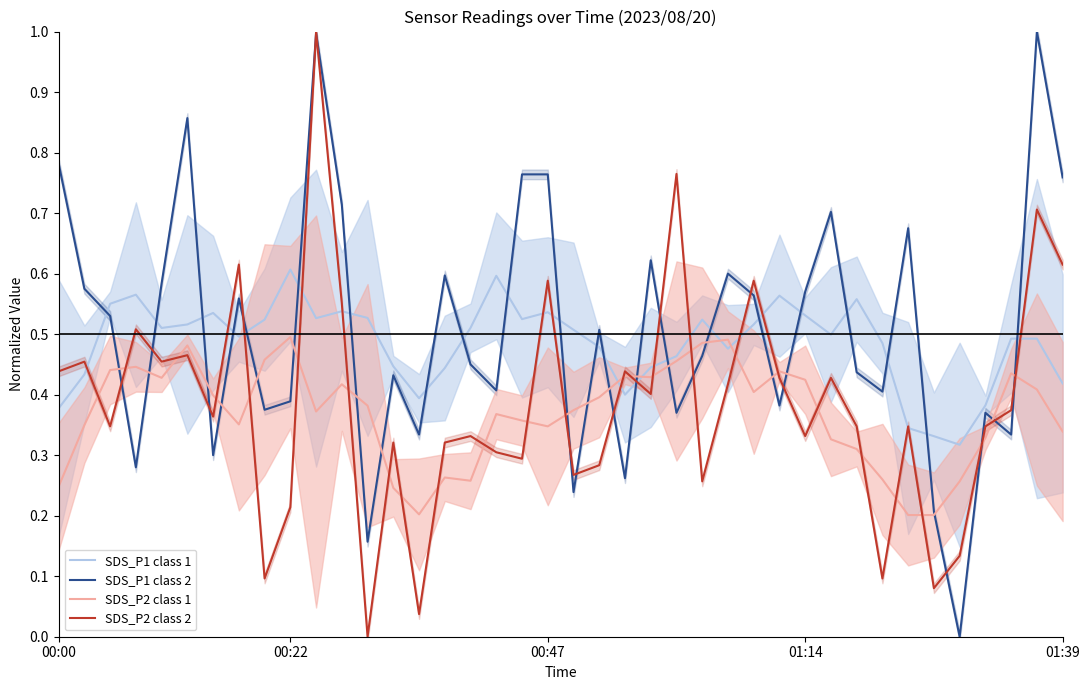

True or false: SDS_P1 class 1 has a value of 0.6 at 00:00.

False